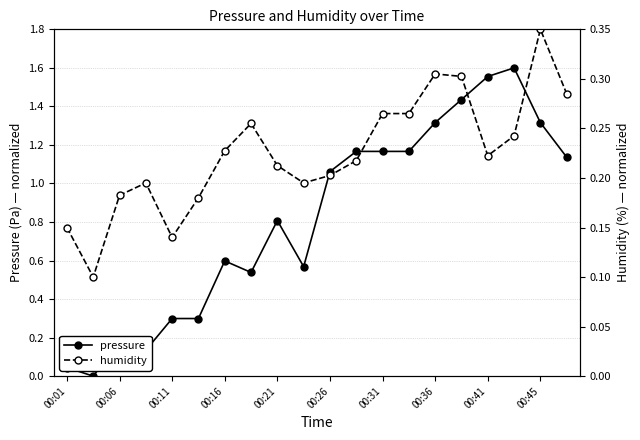

What position from the left is 19?

20